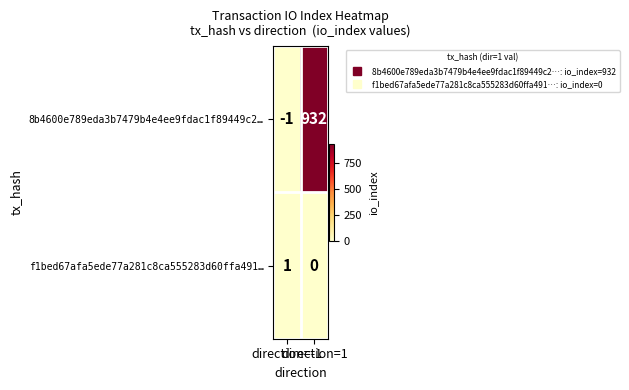

Rank the series by their average value, from highest to lowest.

8b4600e789eda3b7479b4e4ee9fdac1f89449c2…, f1bed67afa5ede77a281c8ca555283d60ffa491…